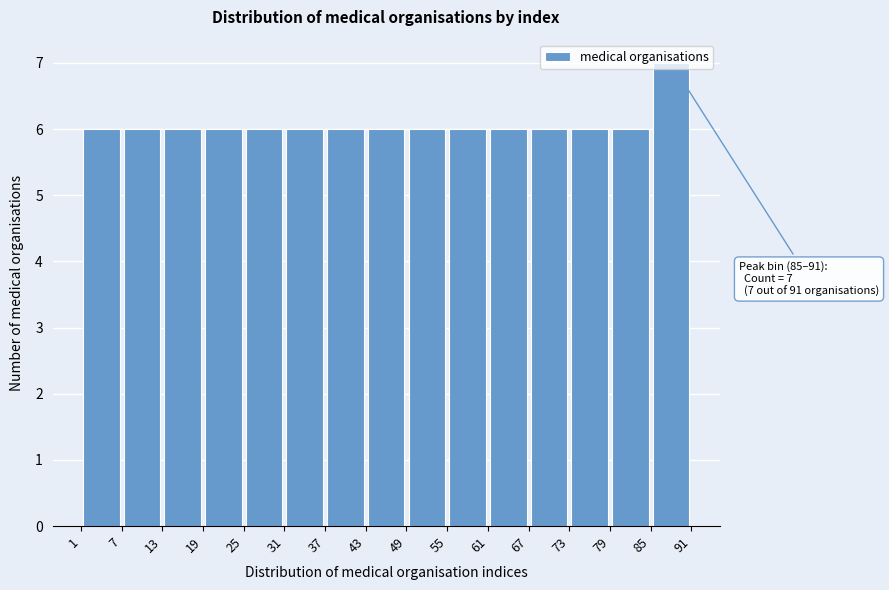

Over which range of the x-axis is the bar tallest?

85 to 91